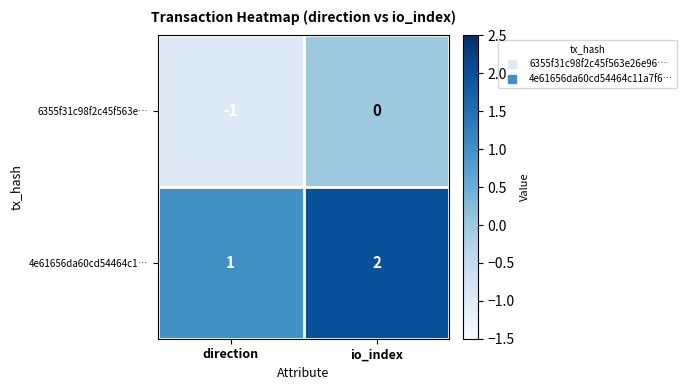

True or false: 4e61656da60cd54464c1… has a value of 1 at direction.

True